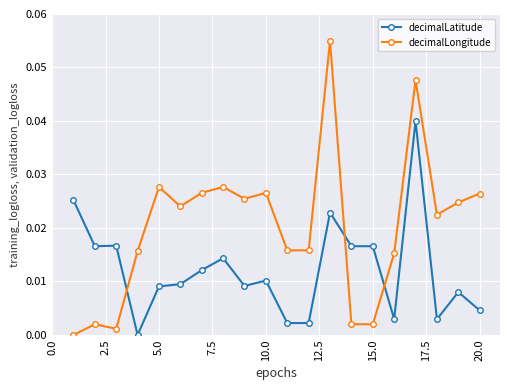

Which series has the largest range (max minus min)?

decimalLongitude